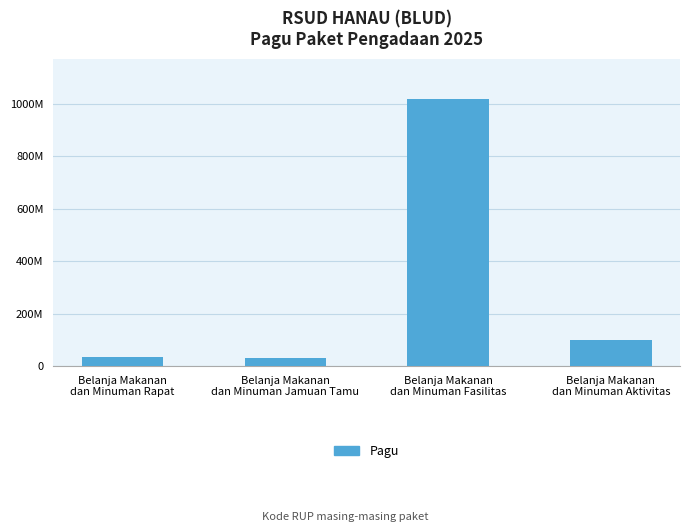

Does the chart contain any negative values?

No